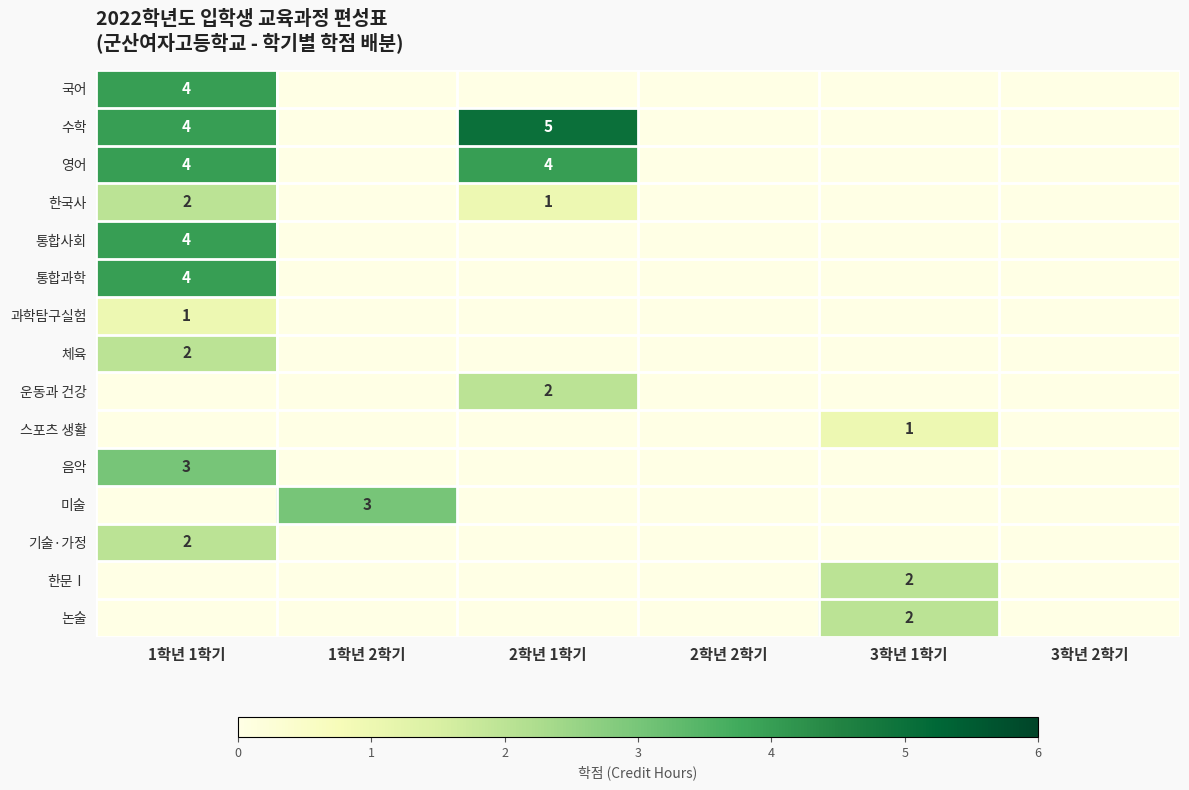

Count the number of categories in the chart.

6